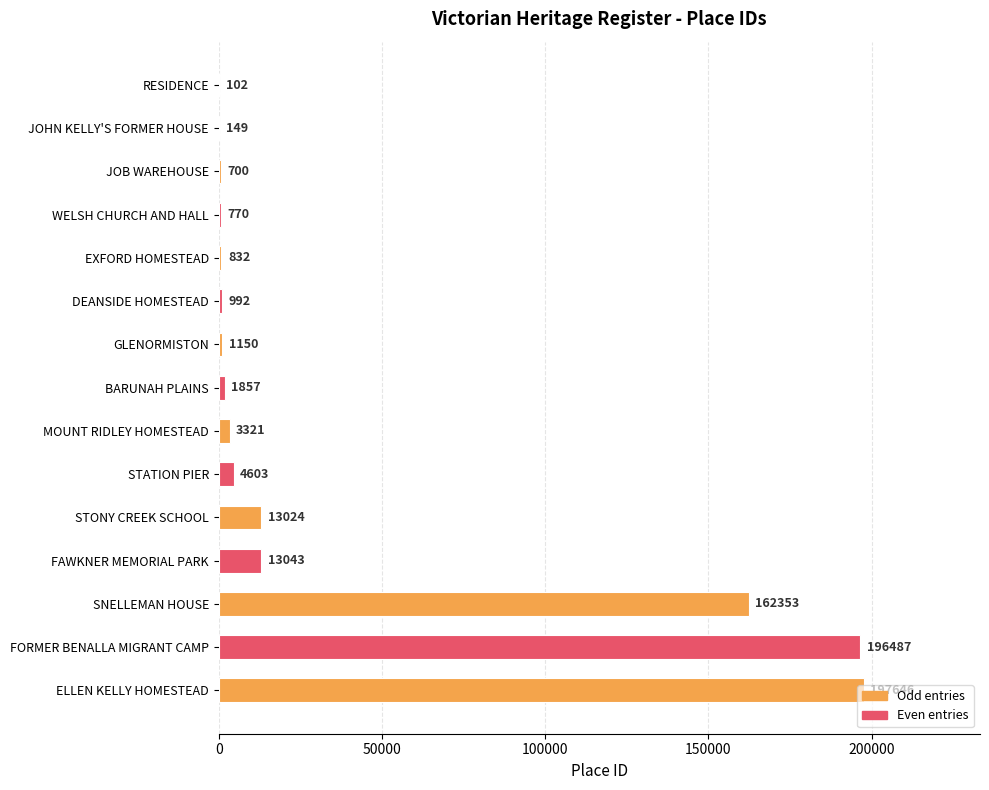

Between JOHN KELLY'S FORMER HOUSE and DEANSIDE HOMESTEAD, which is larger?

DEANSIDE HOMESTEAD